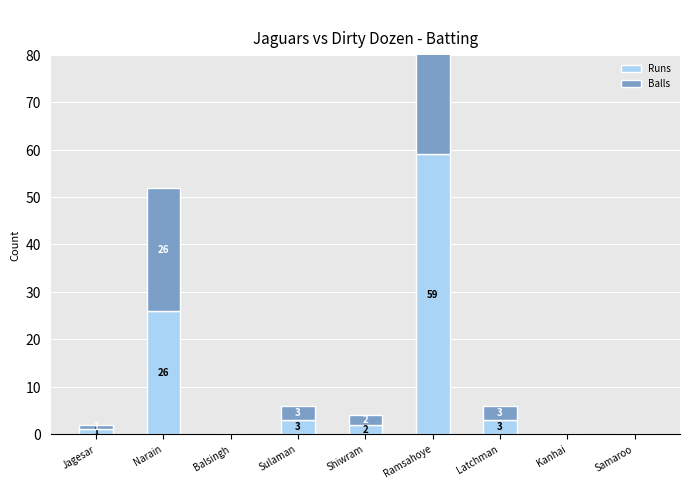

List the labels in order of Balls value, smallest first.

Balsingh, Kanhai, Samaroo, Jagesar, Shiwram, Sulaman, Latchman, Narain, Ramsahoye